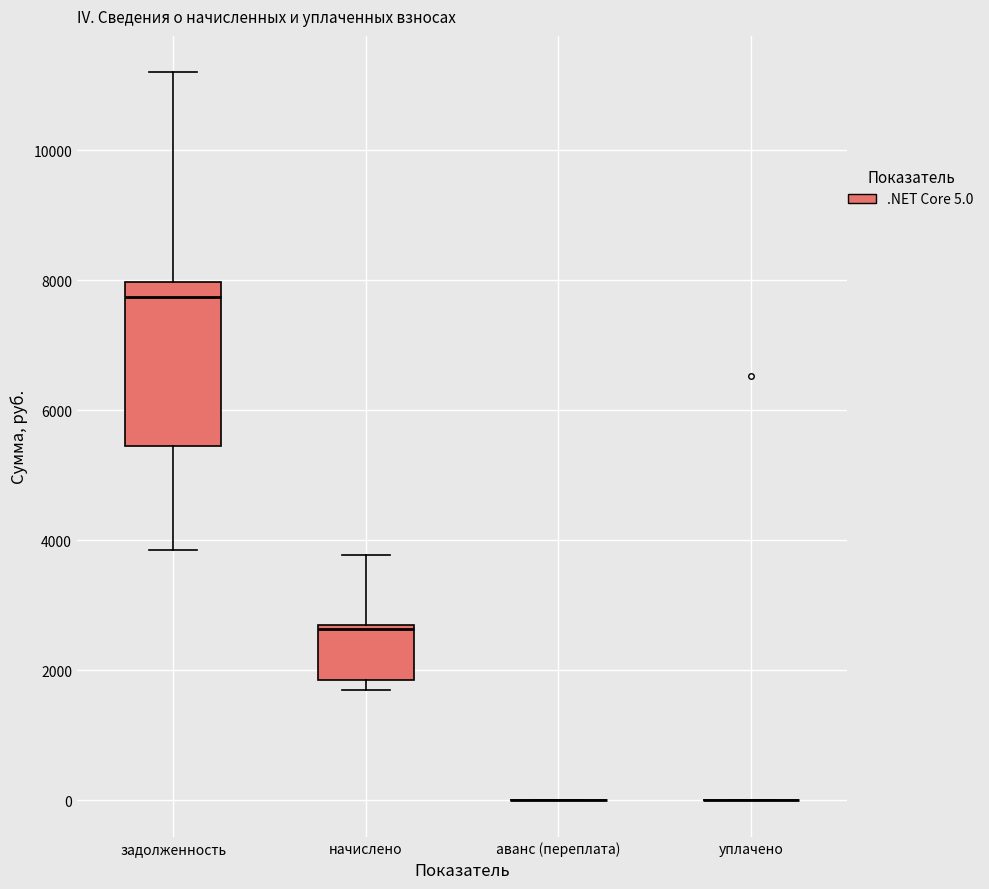

Reading left to right, transcribe this box plot: for each box, give where its median line is, the range the box spans, and where its two whiskers end, as read against the y-axis. The values are not printed on the chart, so give them approximately, as read against the axis.

задолженность: median 7800, box 5400 to 8000, whiskers 3800 to 11200
начислено: median 2600 (just below the box's upper edge), box 1800 to 2600, whiskers 1800 (just below the box's lower edge) to 3800
аванс (переплата): box collapsed to a line at 0, whiskers 0 to 0
уплачено: box collapsed to a line at 0, whiskers 0 to 0